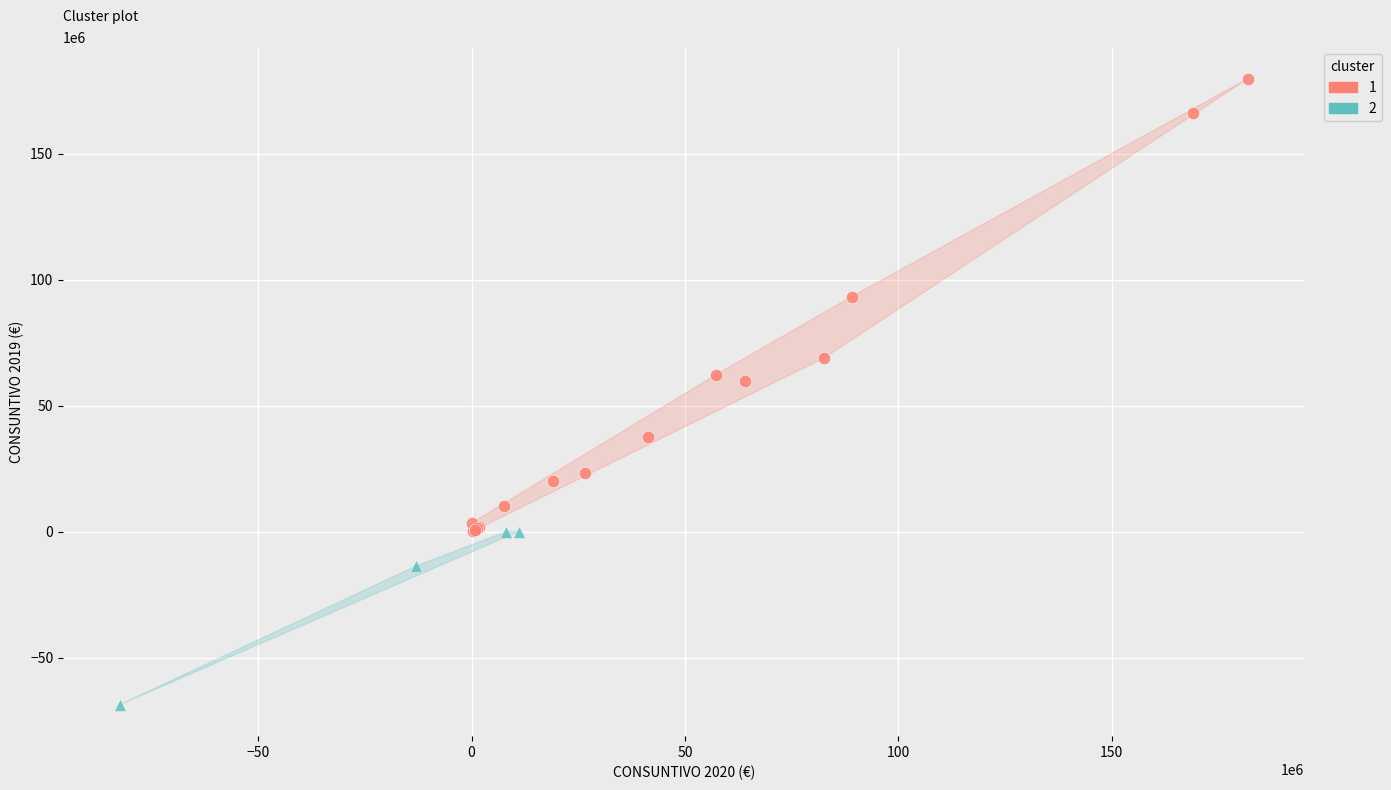

What are all the series names shown in the legend?

1, 2